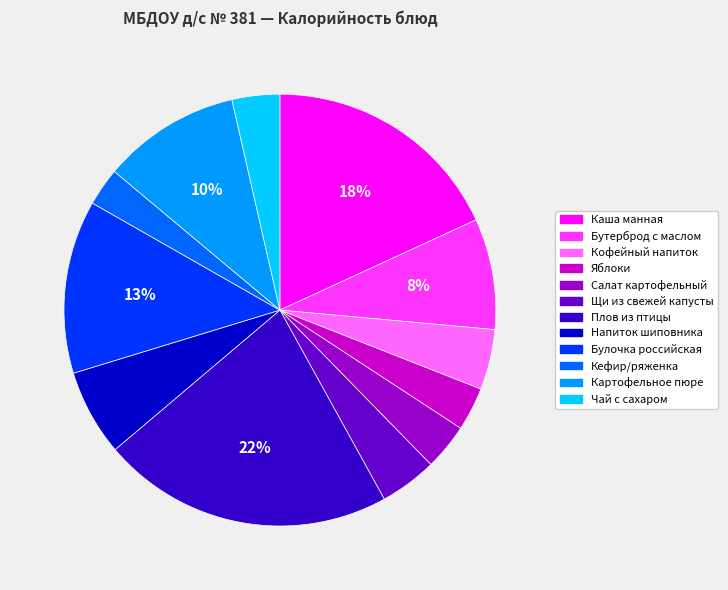

Which has a higher value, Бутерброд с маслом or Кофейный напиток?

Бутерброд с маслом